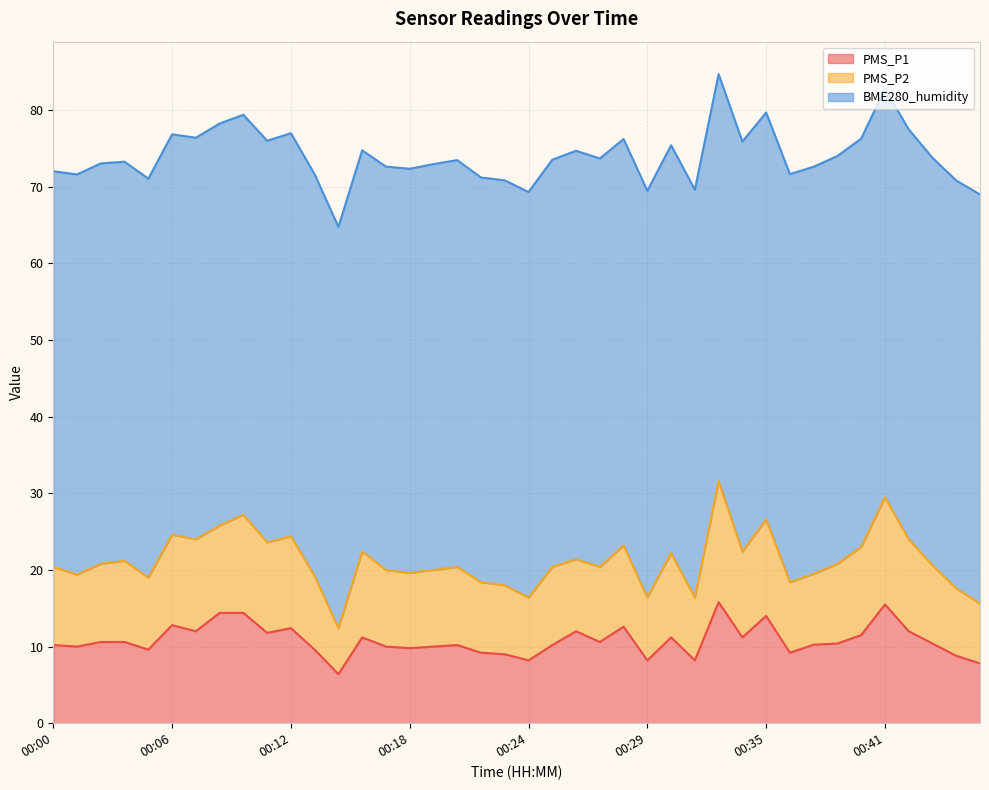

What is the difference between the second highest and minimum values in the PMS_P1 series?

9.1